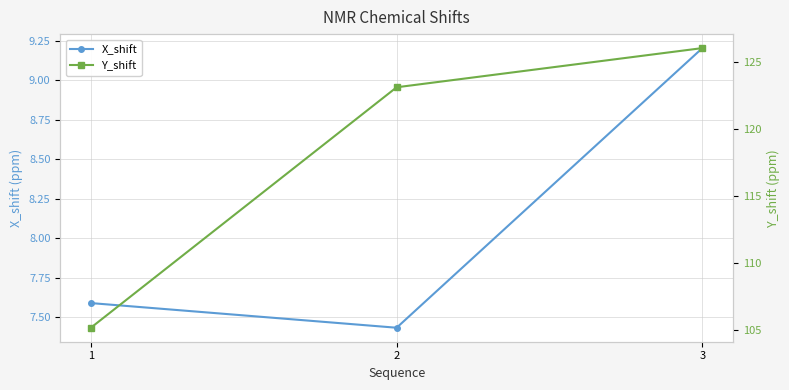

Rank the categories by X_shift value from highest to lowest.

3, 1, 2